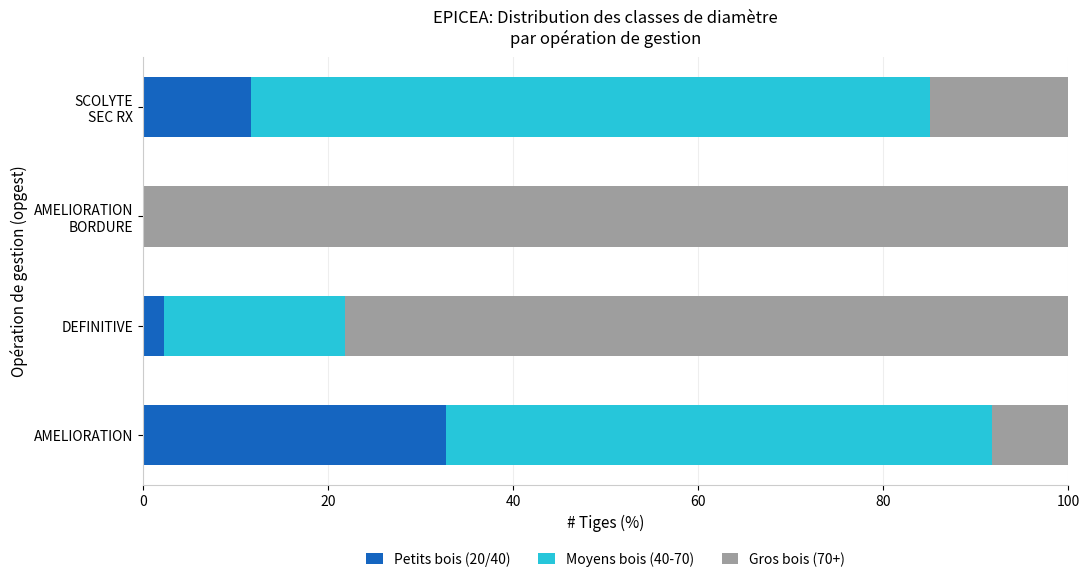

What is the maximum value for Petits bois (20/40)?

32.8